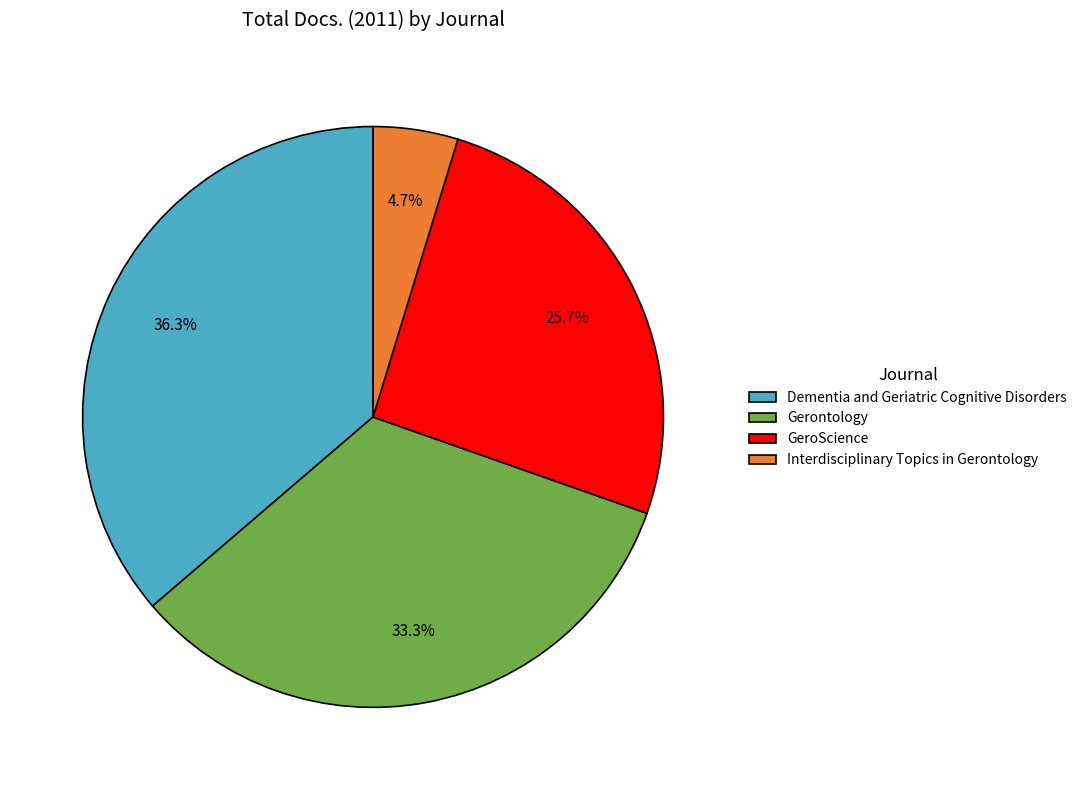

Do Interdisciplinary Topics in Gerontology and Dementia and Geriatric Cognitive Disorders together represent more than half of the pie?

No